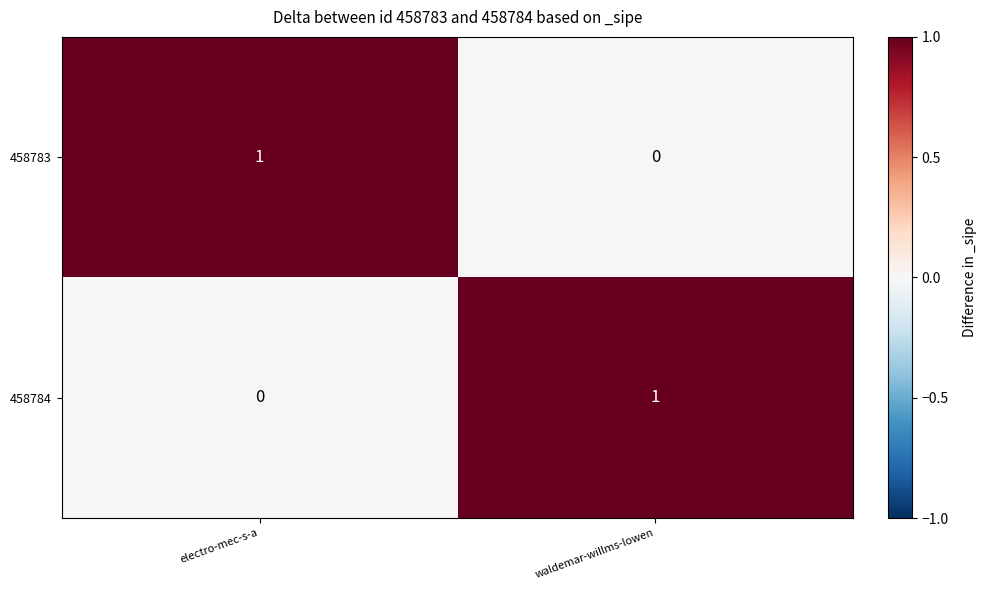

The value of 458783 at waldemar-willms-lowen is 0. True or false?

True